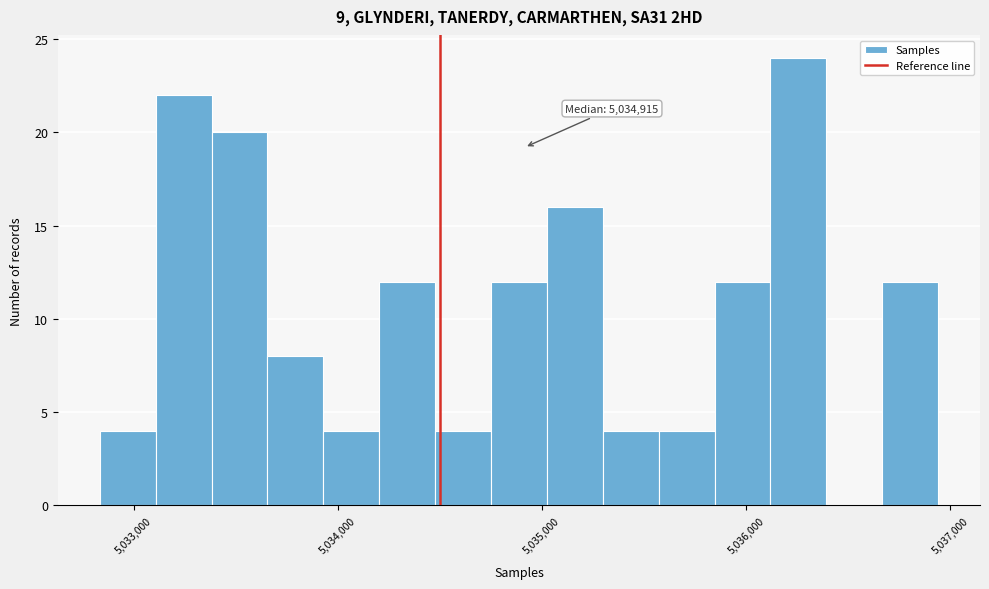

Read against the x-axis, roughly where is the centre of the tallest bar?

5036300